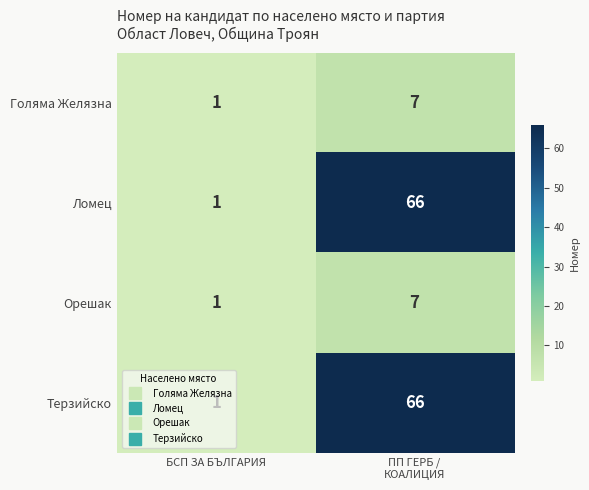

Is it true that Ломец equals 2 at БСП ЗА БЪЛГАРИЯ?

False